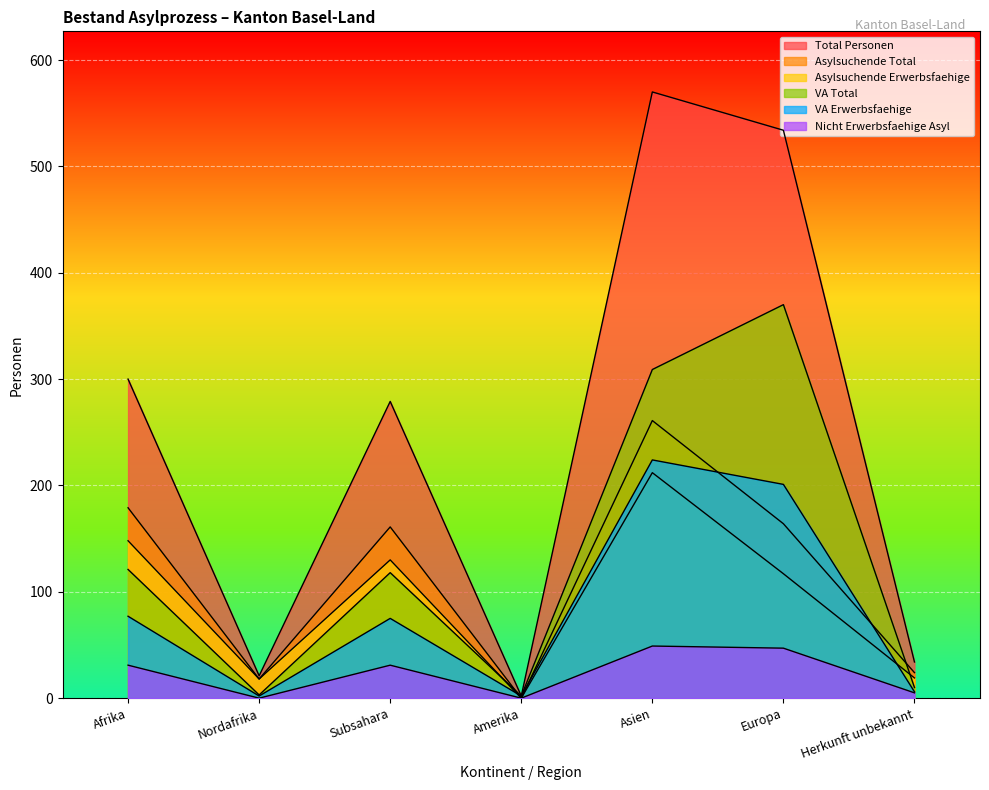

What are all the series names shown in the legend?

Total Personen, Asylsuchende Total, Asylsuchende Erwerbsfaehige, VA Total, VA Erwerbsfaehige, Nicht Erwerbsfaehige Asyl